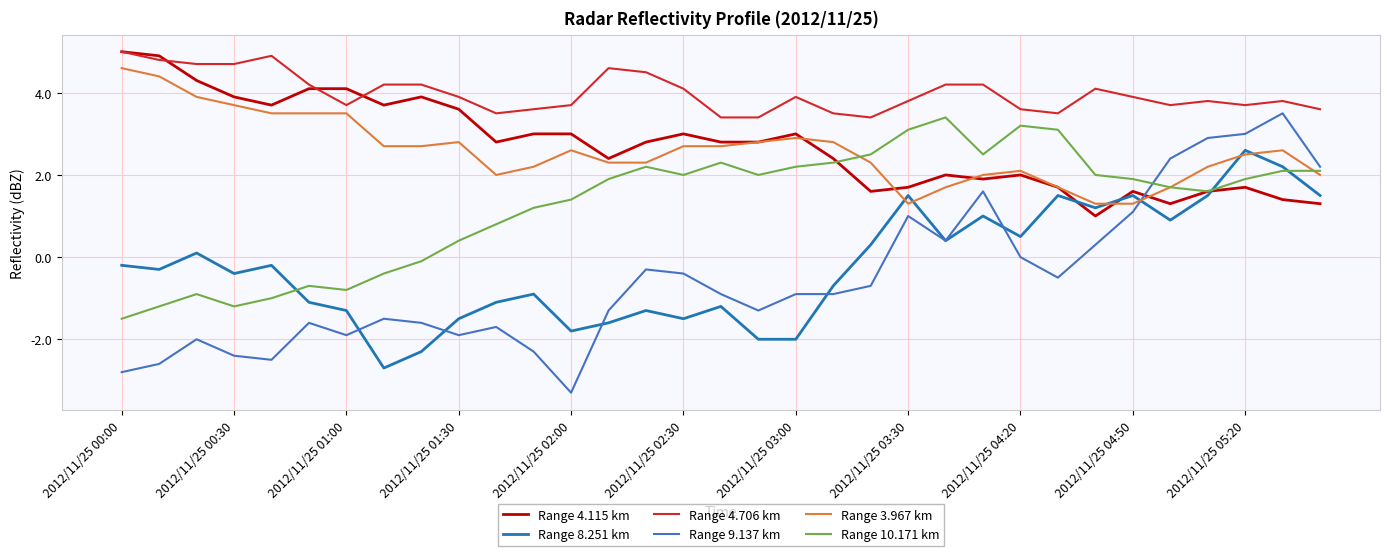

Which series has the widest spread of values?

Range 9.137 km